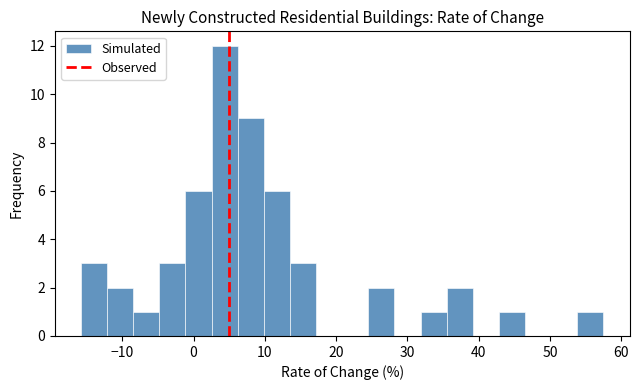

Around what value on the x-axis is the tallest bar? Give the approximate position of its centre, as read against the axis.

4